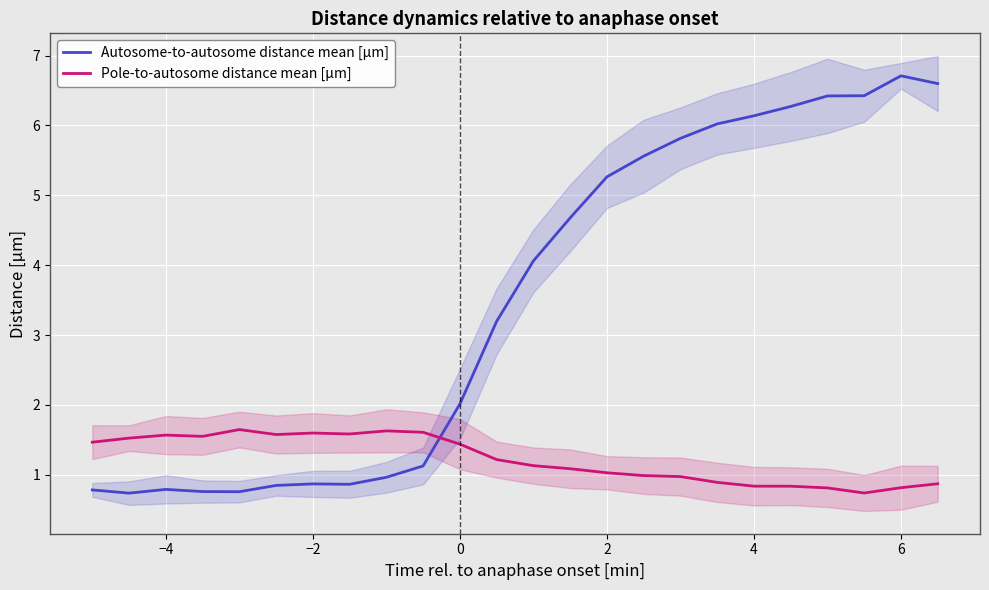

True or false: Pole-to-autosome distance mean [µm] has a value of 0.8 at 4.

True